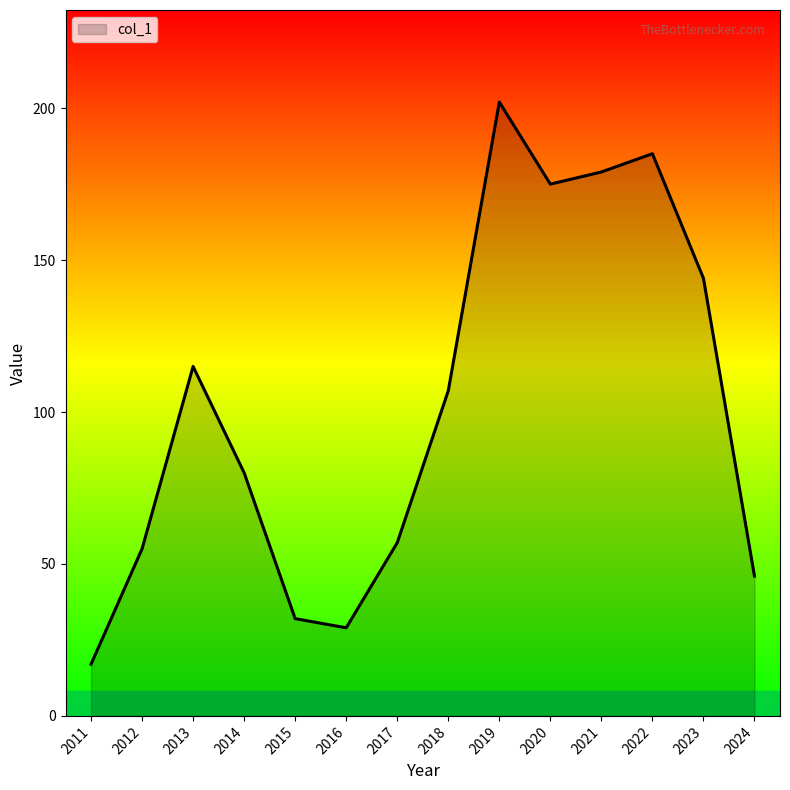

How many interior local valleys (lower than both neighbors) does the data have?

2